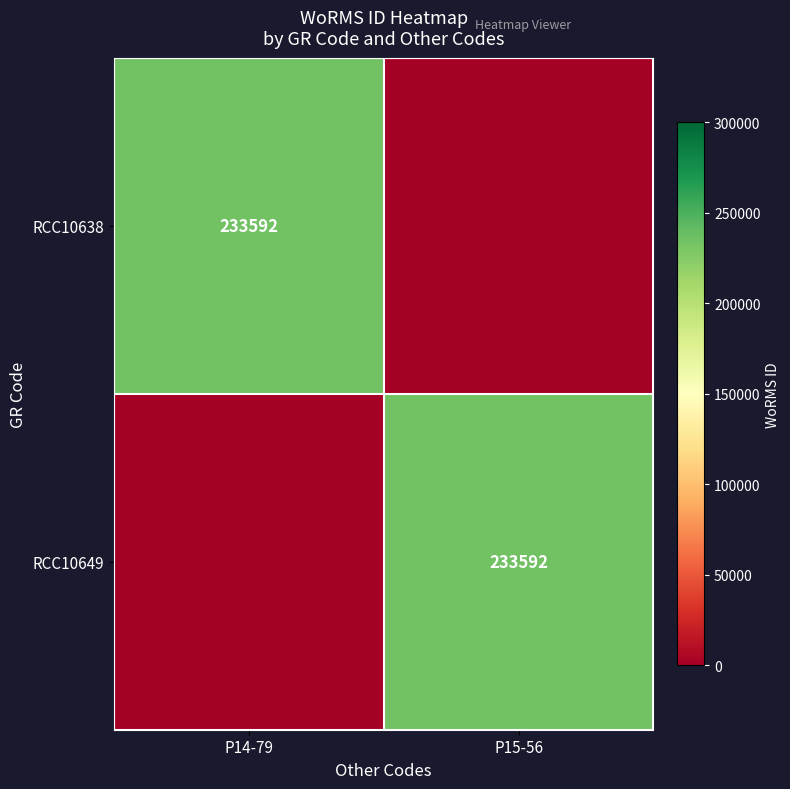

The RCC10638 series shows 233592 at P14-79. True or false?

True